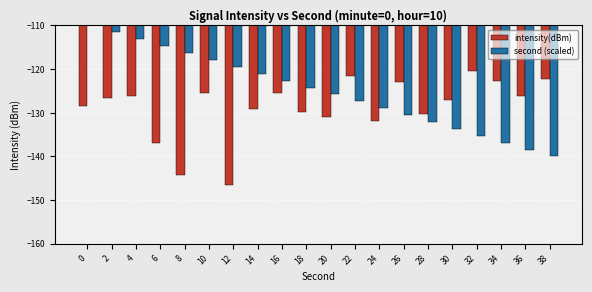

Is the value of second (scaled) at 24 greater than the value of intensity(dBm) at 8?

Yes